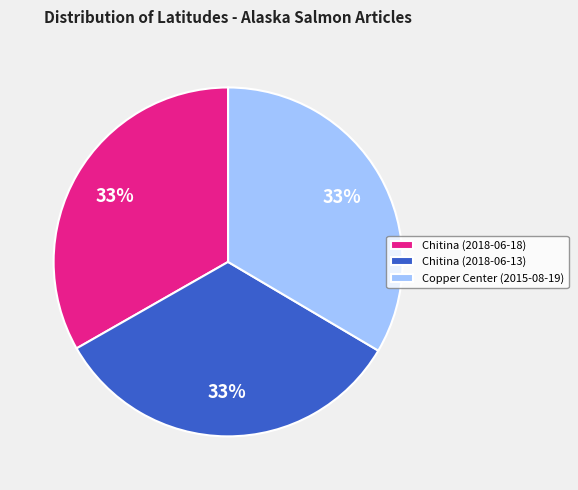

Count the number of slices in the pie.

3